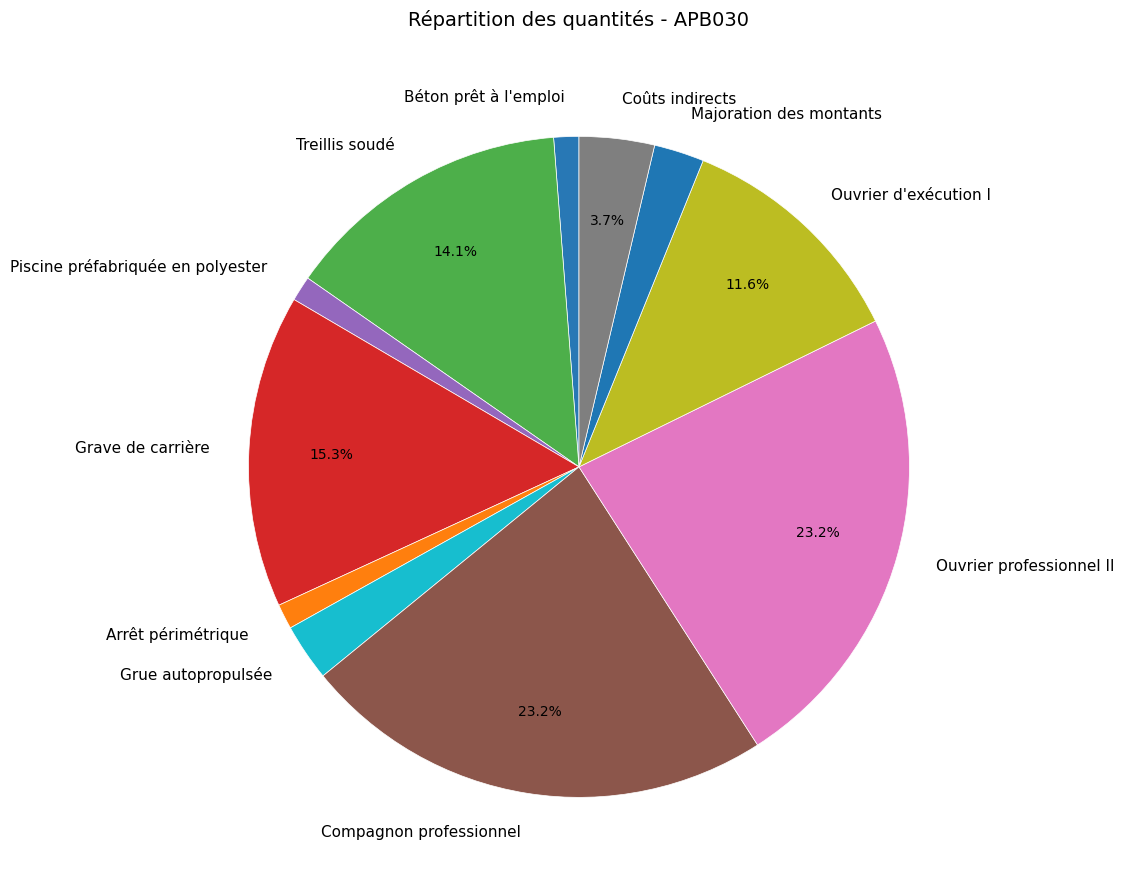

Do Treillis soudé and Compagnon professionnel together represent more than half of the pie?

No